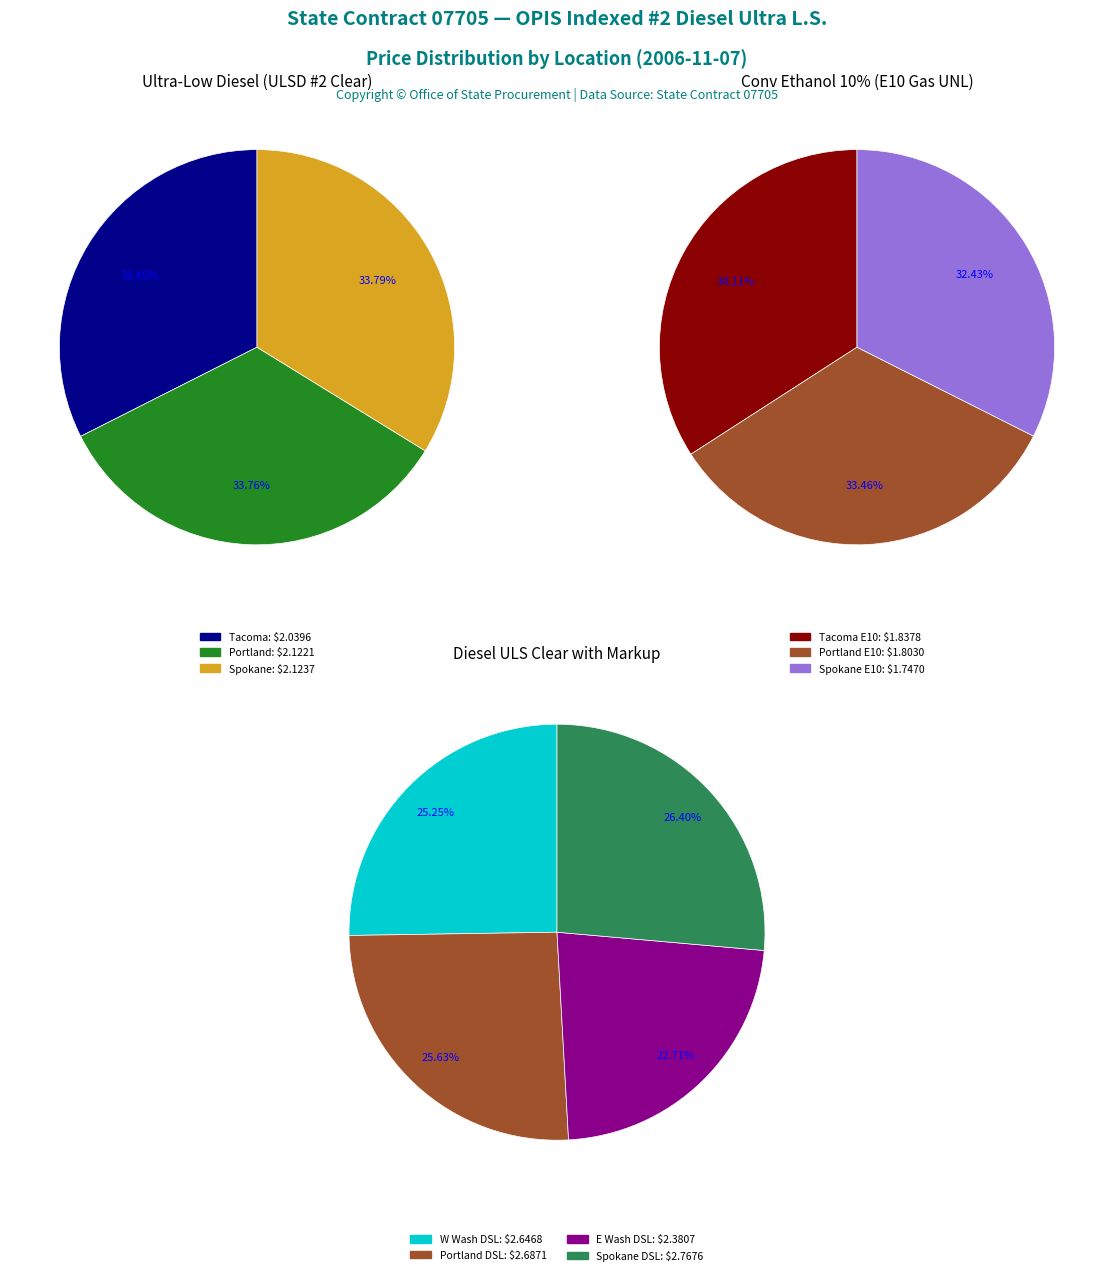

Rank the categories by value from lowest to highest.

Spokane E10, Portland E10, Tacoma E10, Tacoma ULSD, Portland ULSD, Spokane ULSD